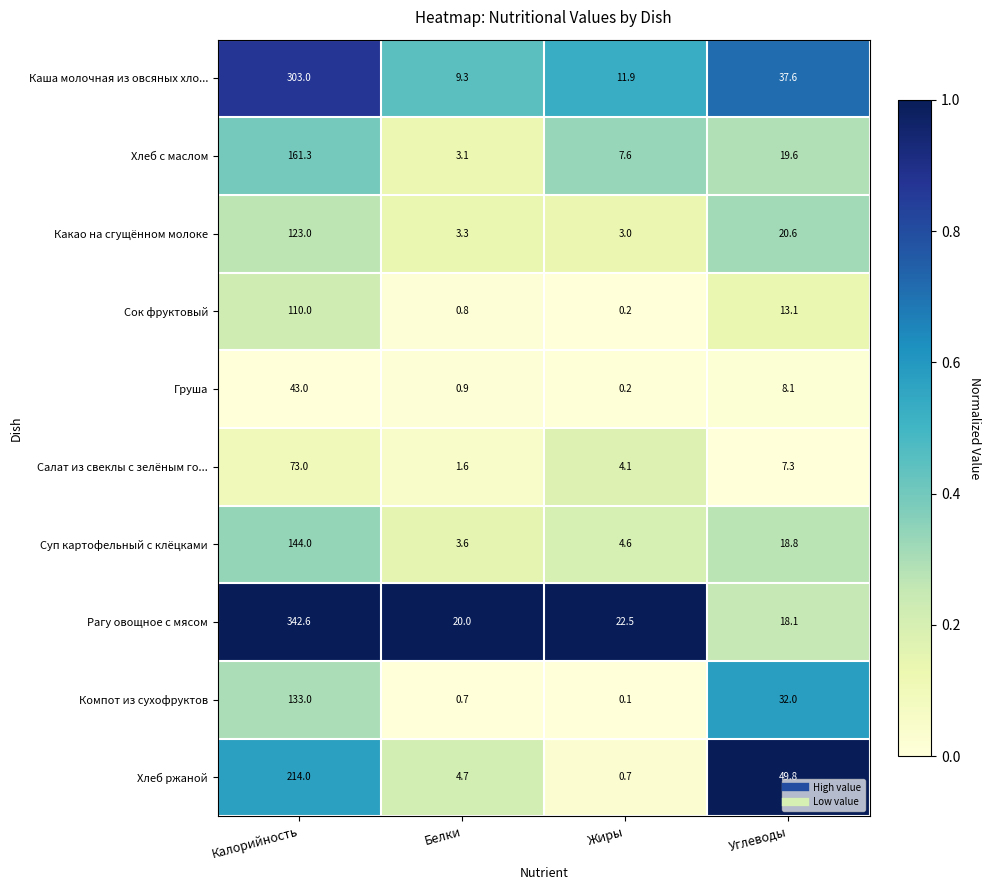

What is the maximum value shown in the chart?

342.6